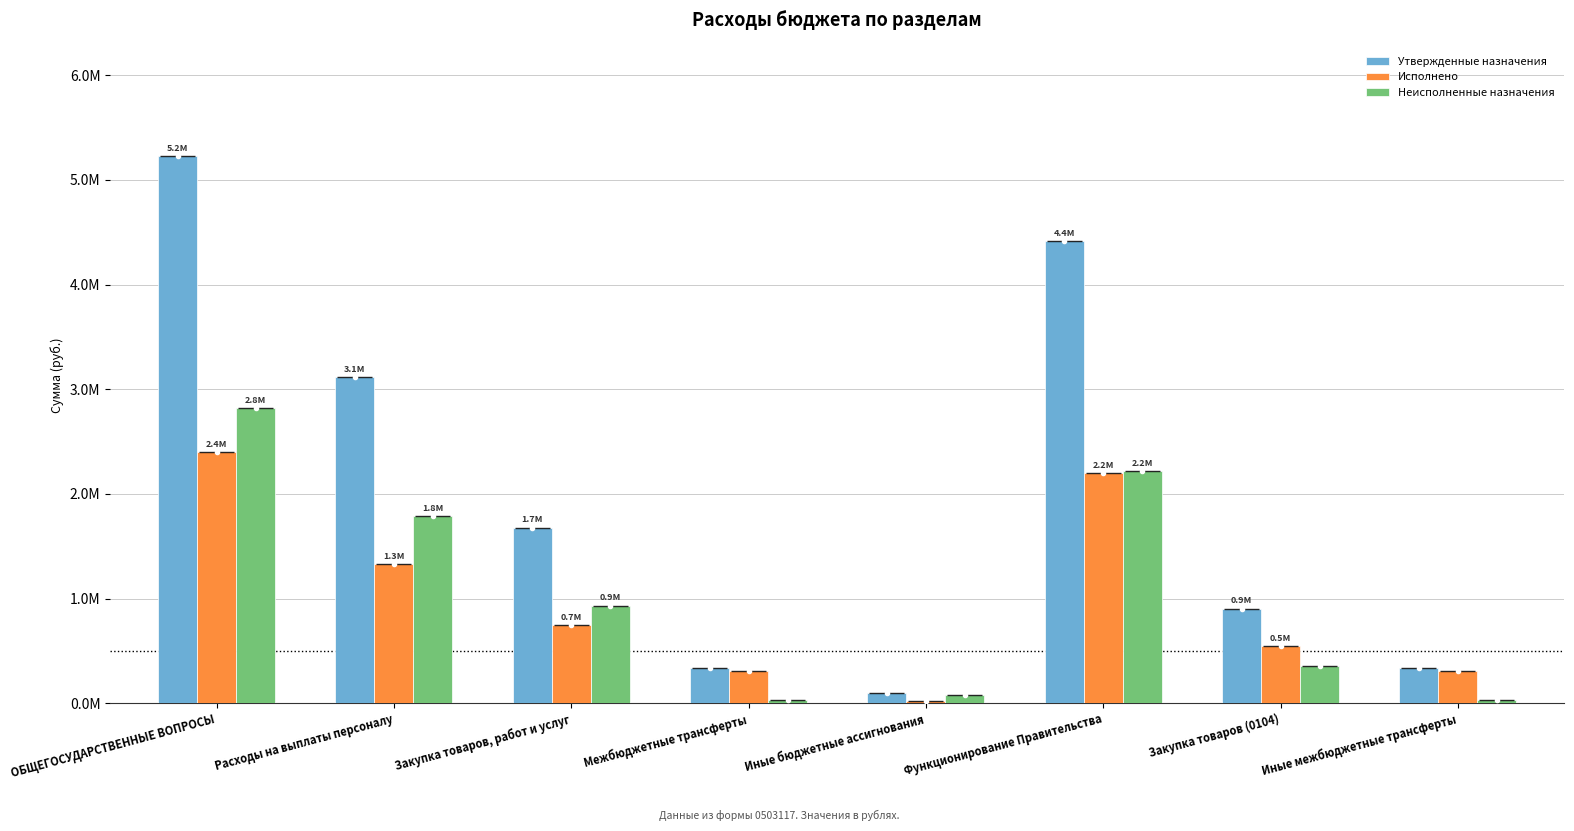

What is the sum of all Неисполненные назначения values?

8245936.1